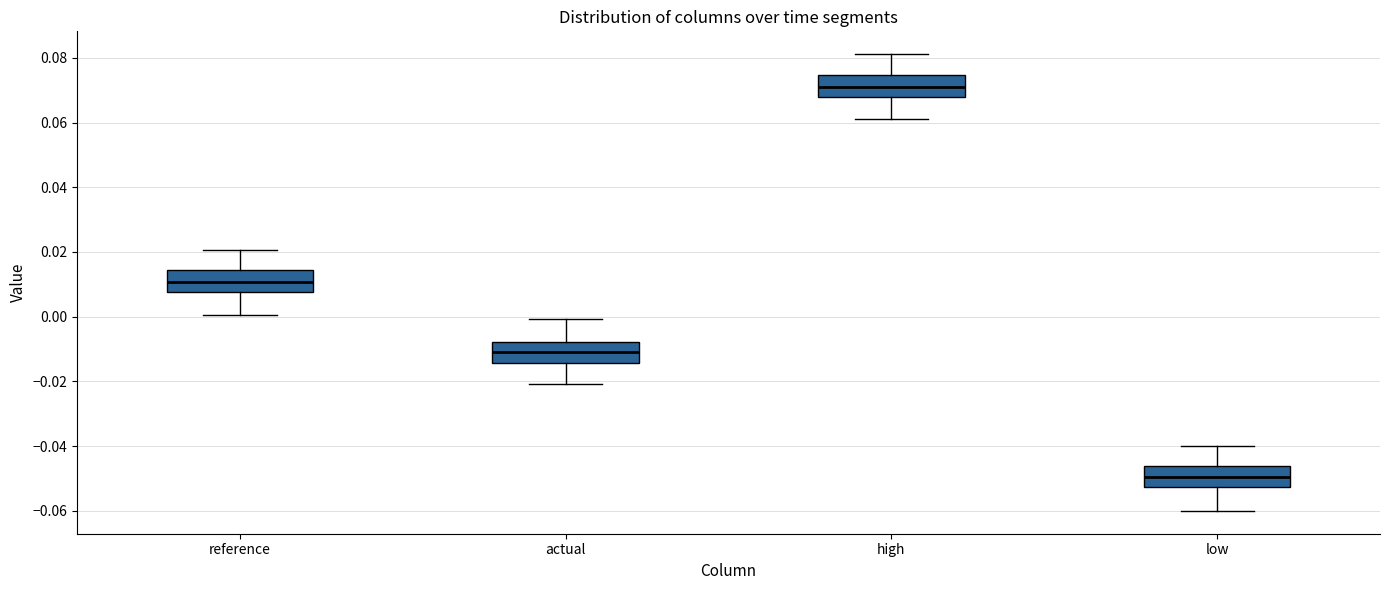

Reading left to right, transcribe this box plot: for each box, give where its median line is, the range the box spans, and where its two whiskers end, as read against the y-axis. The values are not printed on the chart, so give them approximately, as read against the axis.

reference: median 0.010, box 0.008 to 0.014, whiskers 0.000 to 0.020
actual: median -0.010, box -0.014 to -0.008, whiskers -0.020 to 0.000
high: median 0.070, box 0.068 to 0.074, whiskers 0.062 to 0.082
low: median -0.050, box -0.052 to -0.046, whiskers -0.060 to -0.040